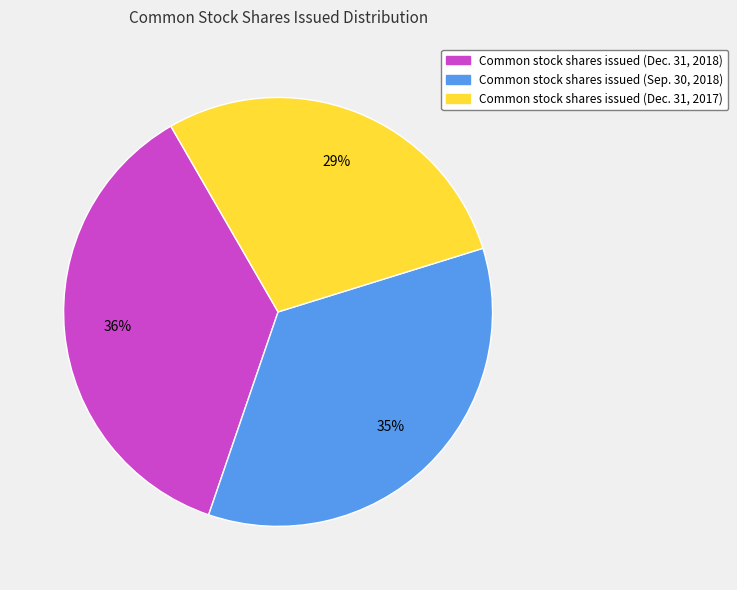

What percentage is the Common stock shares issued (Dec. 31, 2018) slice, to the nearest percent?

36%